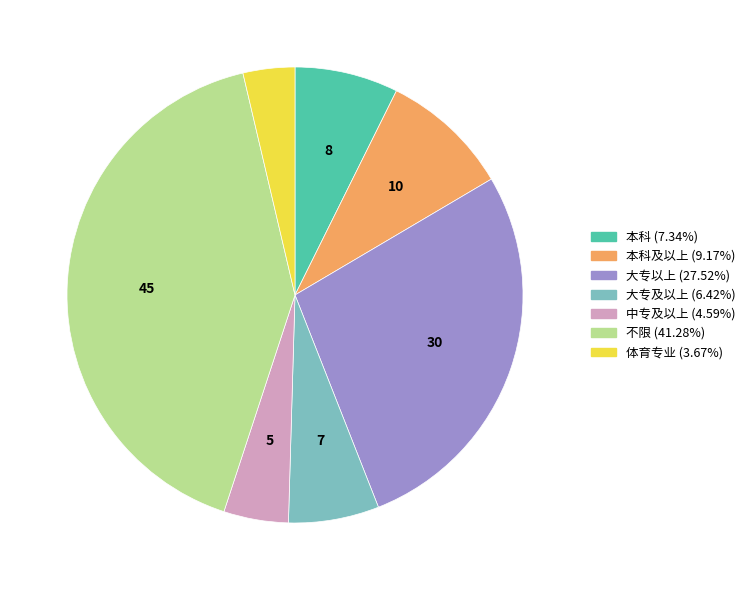

Is there a majority slice in this chart?

No